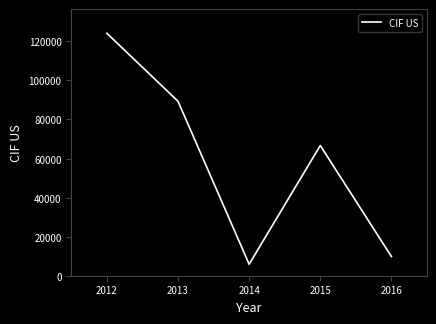

The value at 2016 is 9812.9. True or false?

True